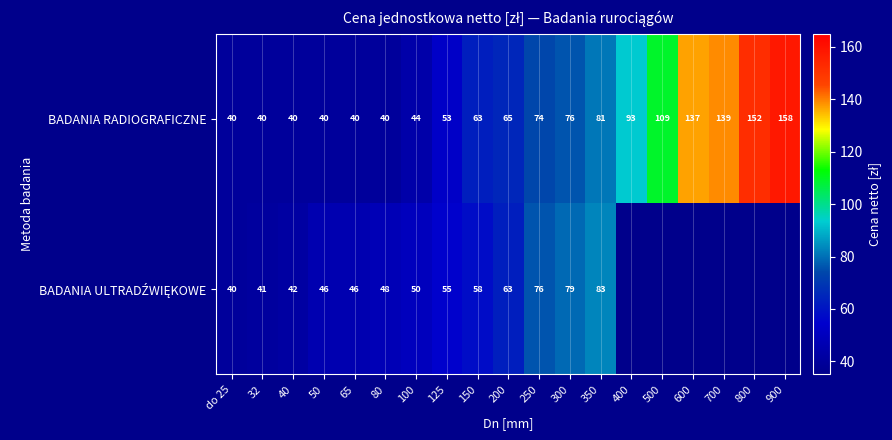

What is the maximum value for BADANIA RADIOGRAFICZNE?

158